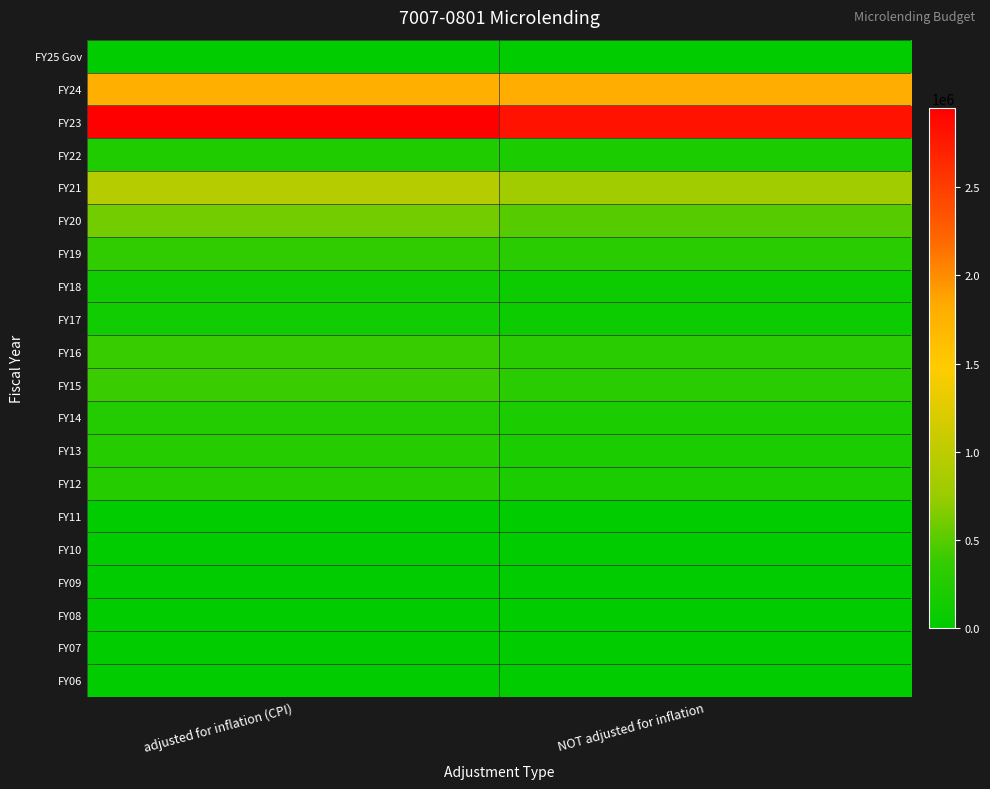

What is the difference between the highest and lowest values at NOT adjusted for inflation?

2800000